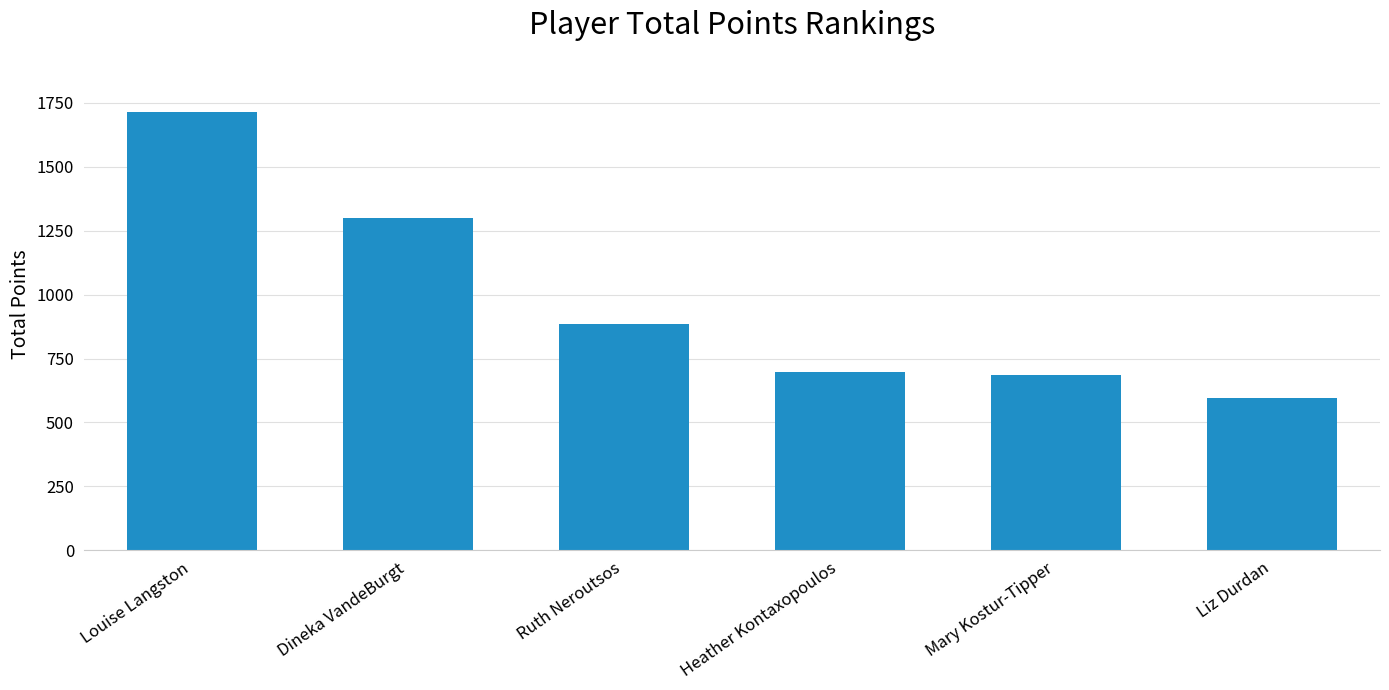

What is the sum of all values?

5879.1